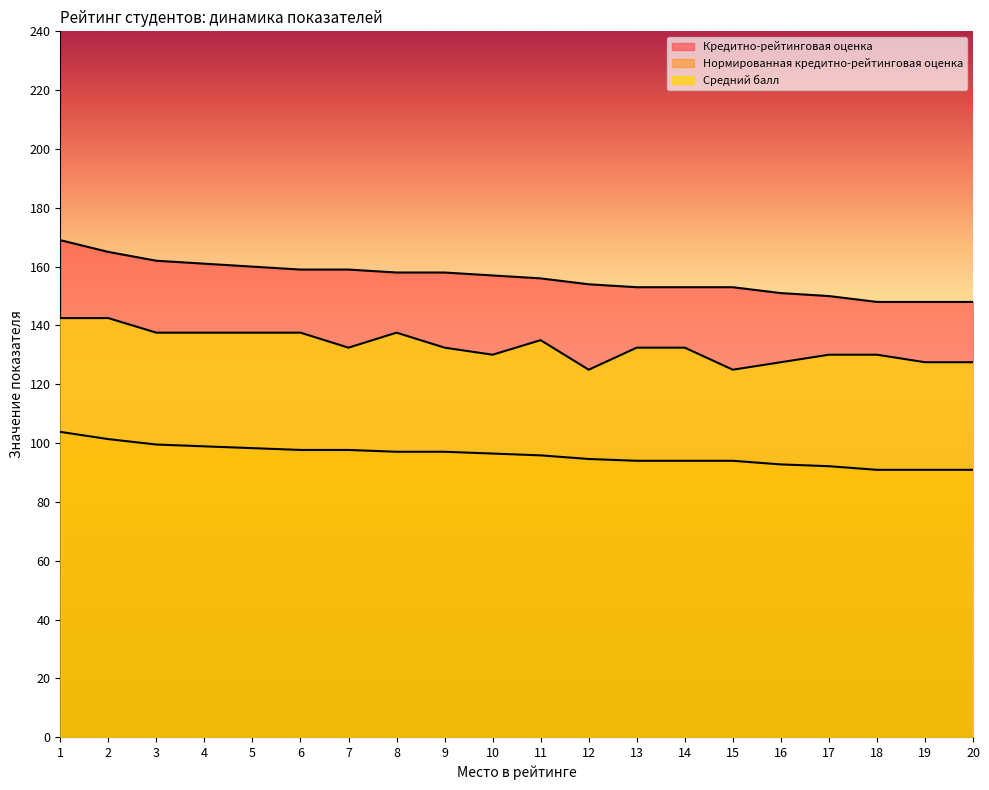

Between 4 and 5, which is larger?

4